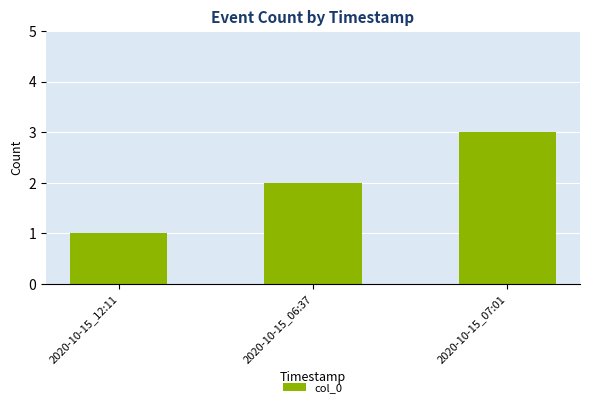

What is the sum of the values at 2020-10-15_12:11 and 2020-10-15_06:37?

3